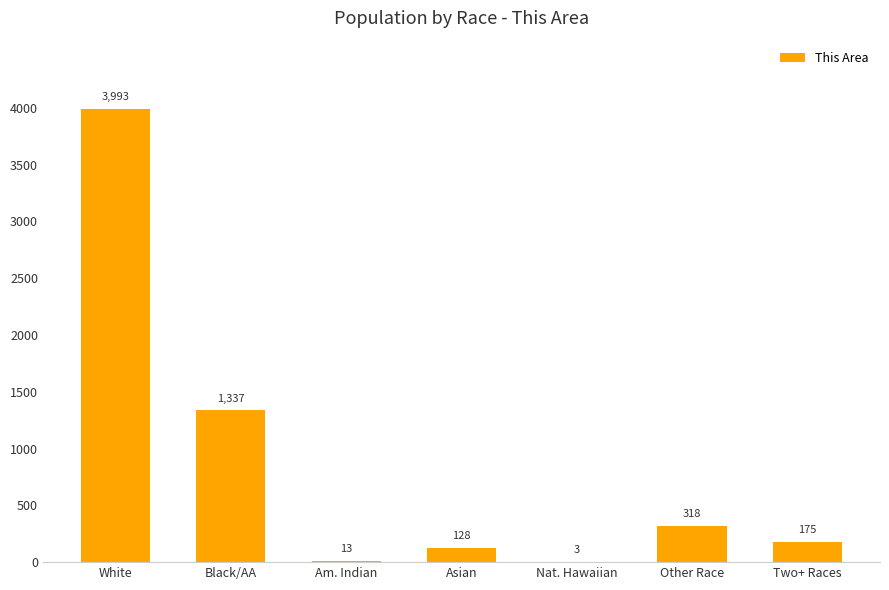

Which has a higher value, Am. Indian or White?

White